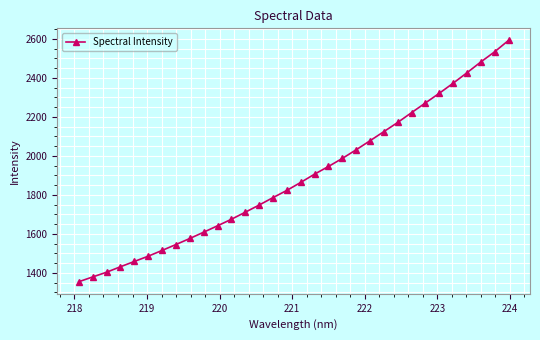

What is the value of the 15th point from the left?

1785.9